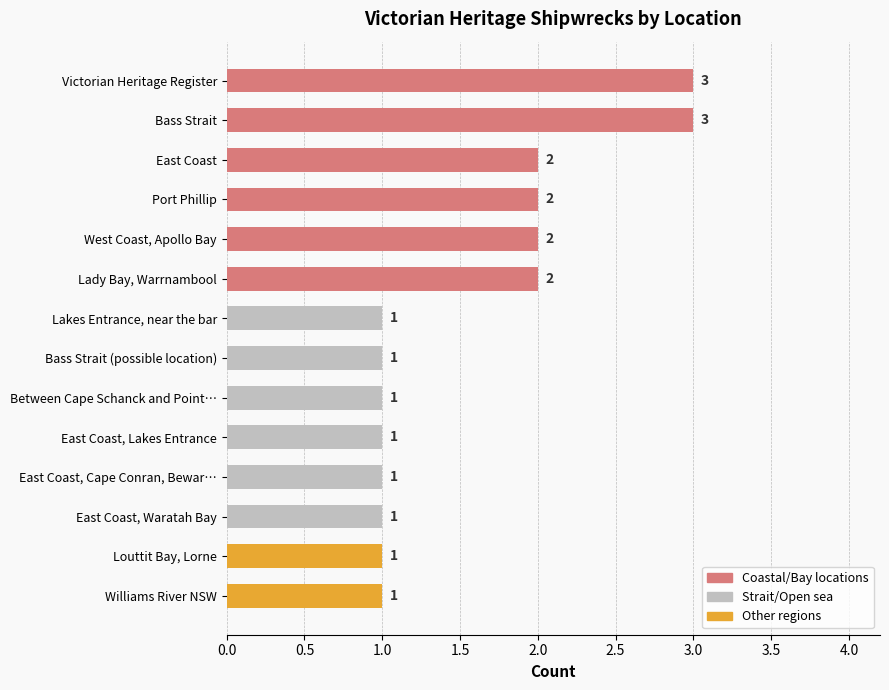

Reading top to bottom, transcribe all the data shown in this chart.

3	3	2	2	2	2	1	1	1	1	1	1	1	1